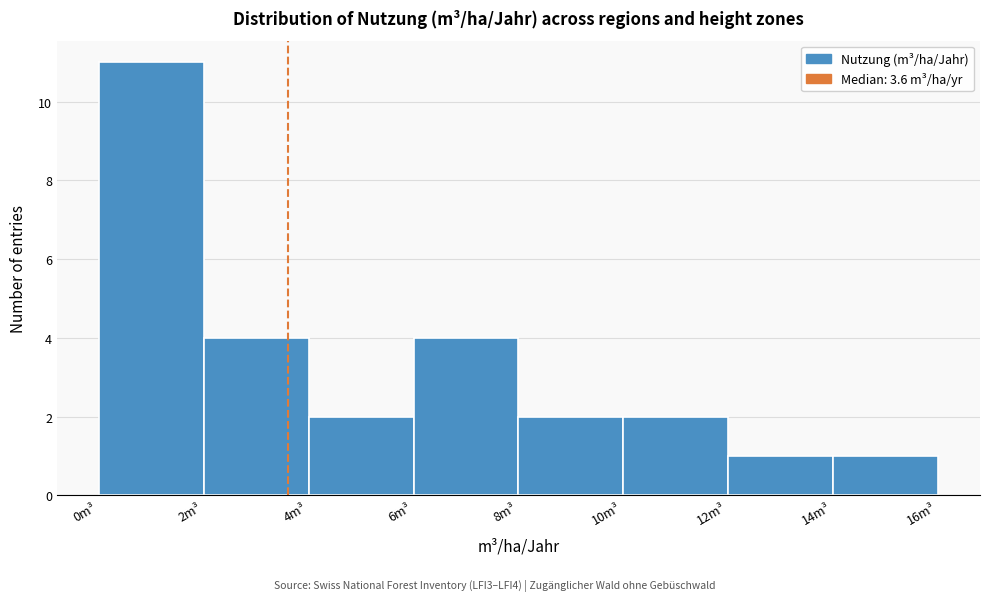

Reading left to right, list every bar in this chart as the range it spans on the x-axis followed by its height. The values are not printed on the chart, so give them approximately, as read against the axis.

0 to 2: 11
2 to 4: 4
4 to 6: 2
6 to 8: 4
8 to 10: 2
10 to 12: 2
12 to 14: 1
14 to 16: 1